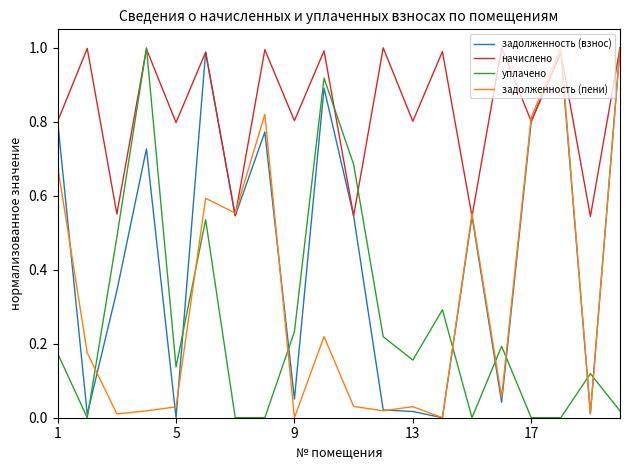

After their last crossing, which series has the higher values: уплачено or задолженность (пени)?

задолженность (пени)